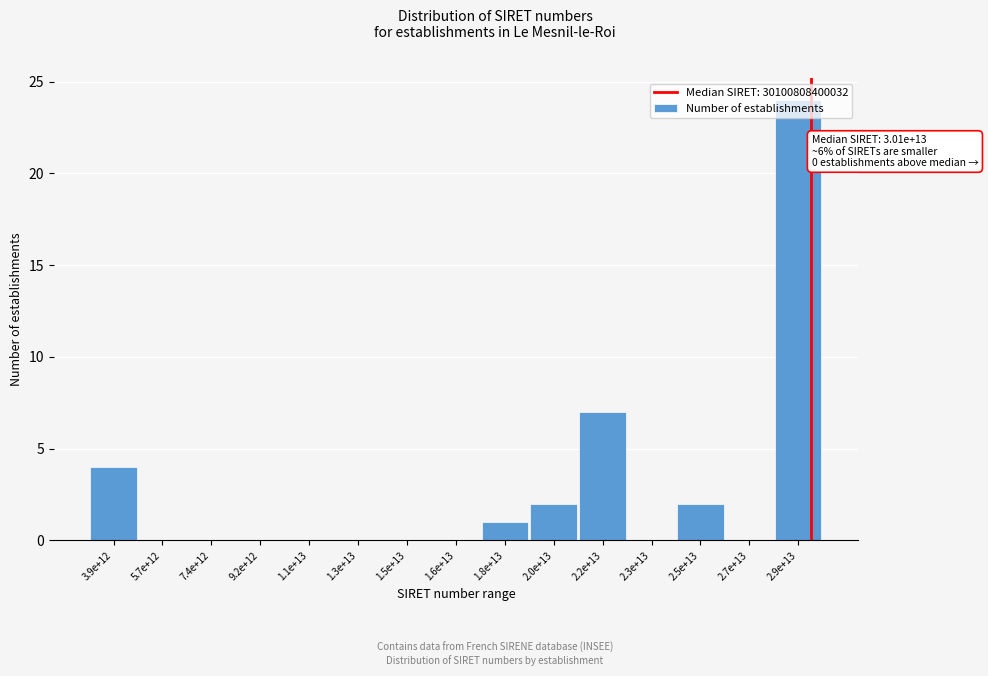

At which label is the value closest to 12?

2.2e+13